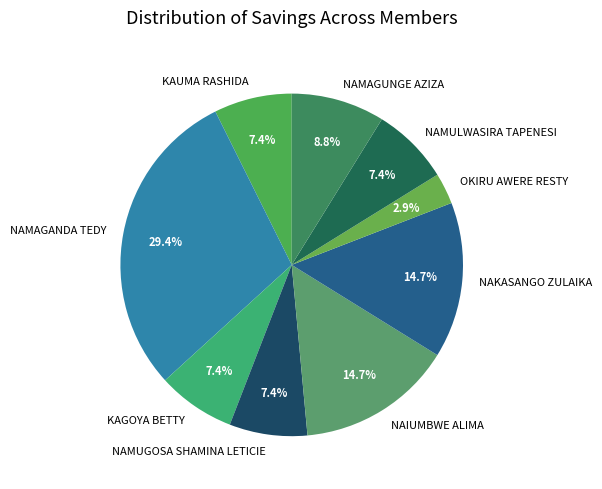

How much of the chart is everything except NAIUMBWE ALIMA?

85.3%